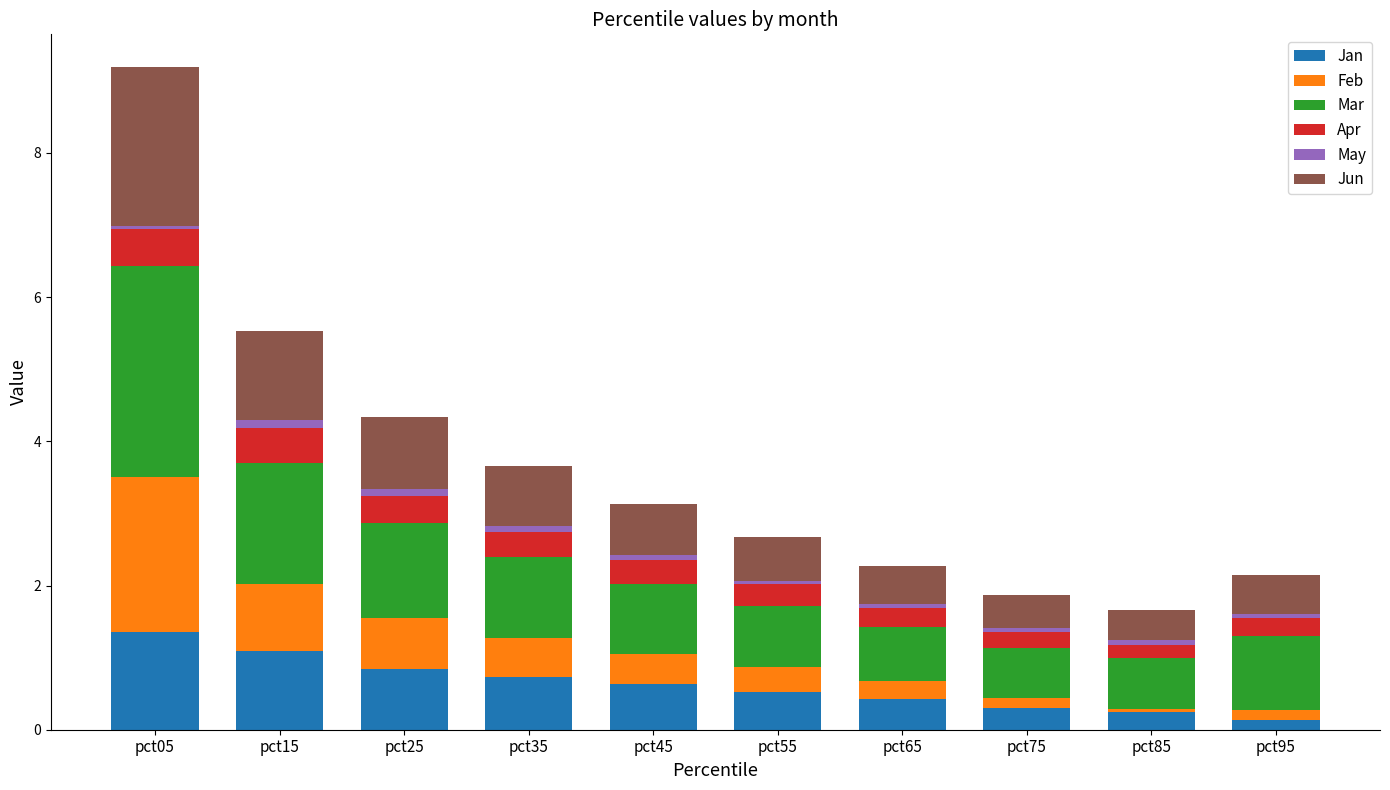

At which category is the sum across all series the highest?

pct05